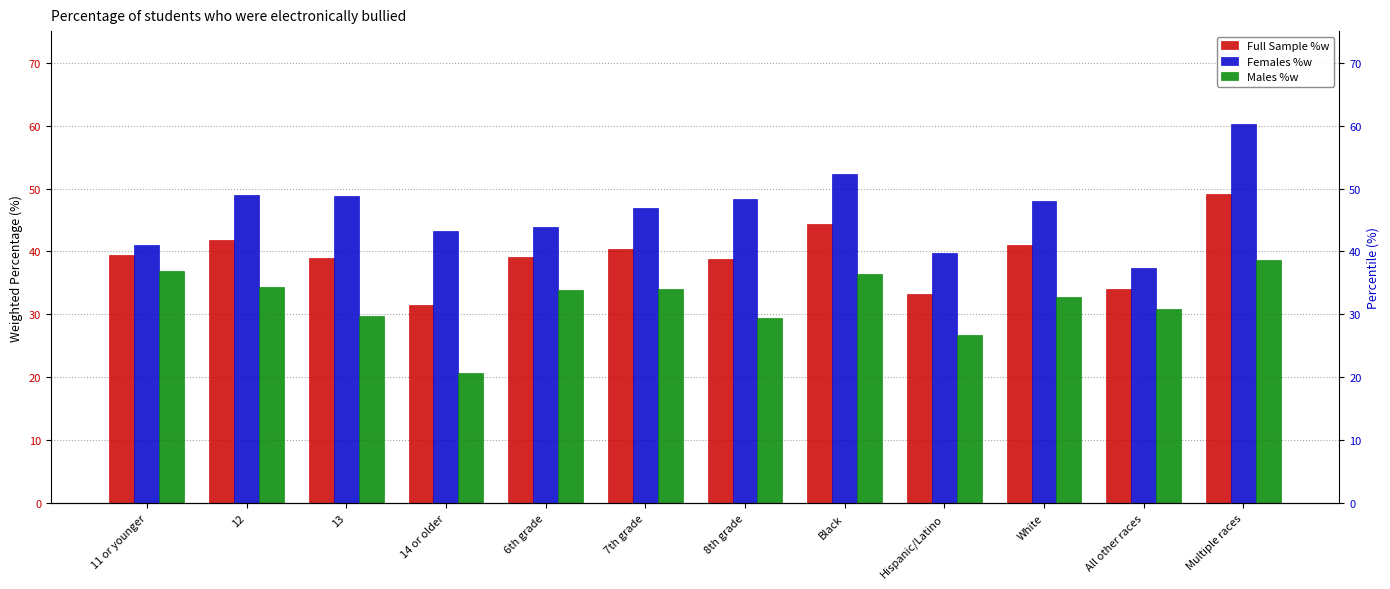

Reading right to left, what are all the values shown in this chart?

Full Sample %w: 49.2	34.0	41.0	33.3	44.3	38.8	40.4	39.1	31.5	38.9	41.8	39.5
Females %w: 60.2	37.3	48.0	39.7	52.3	48.4	46.9	43.9	43.3	48.8	49.0	41.0
Males %w: 38.6	30.8	32.8	26.7	36.5	29.4	34.0	33.9	20.7	29.7	34.4	36.9